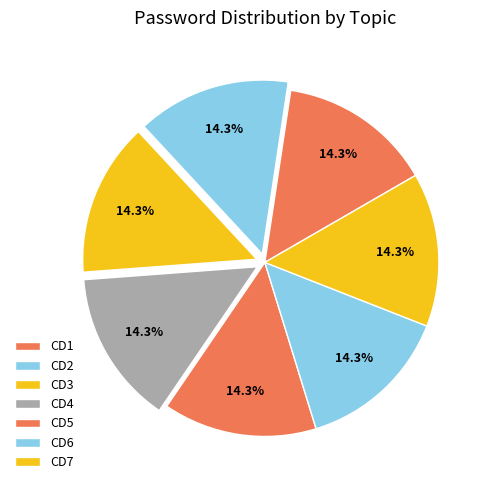

What is the ratio of the value at CD5 to the value at CD7?

1.0